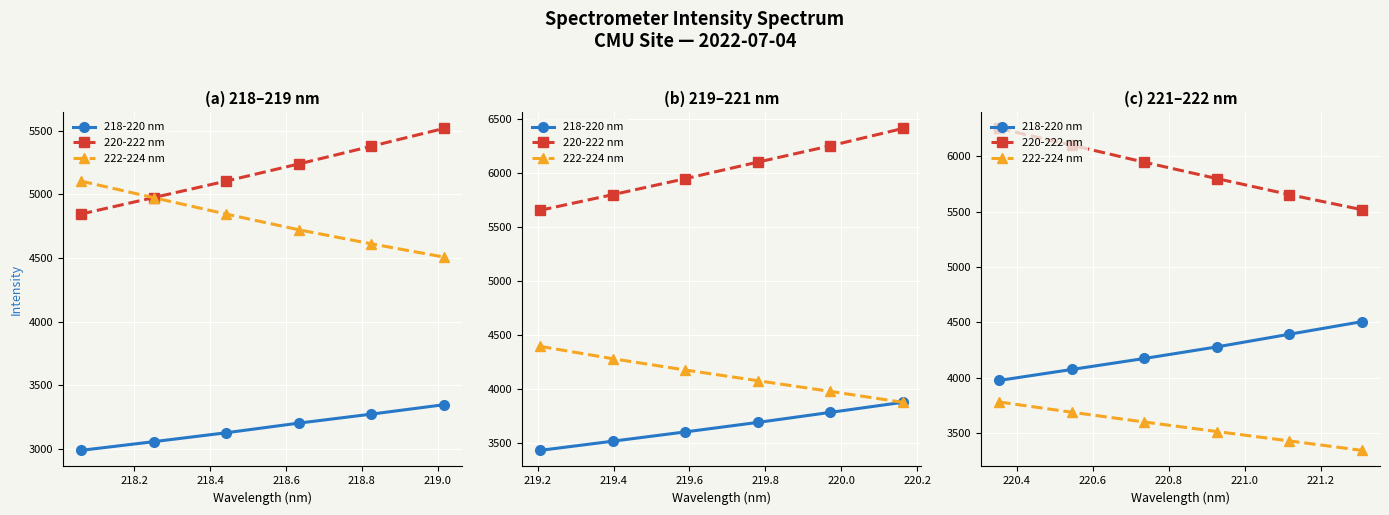

What is the difference between the 220-222 nm values at 218.2 and 218.8?

445.7